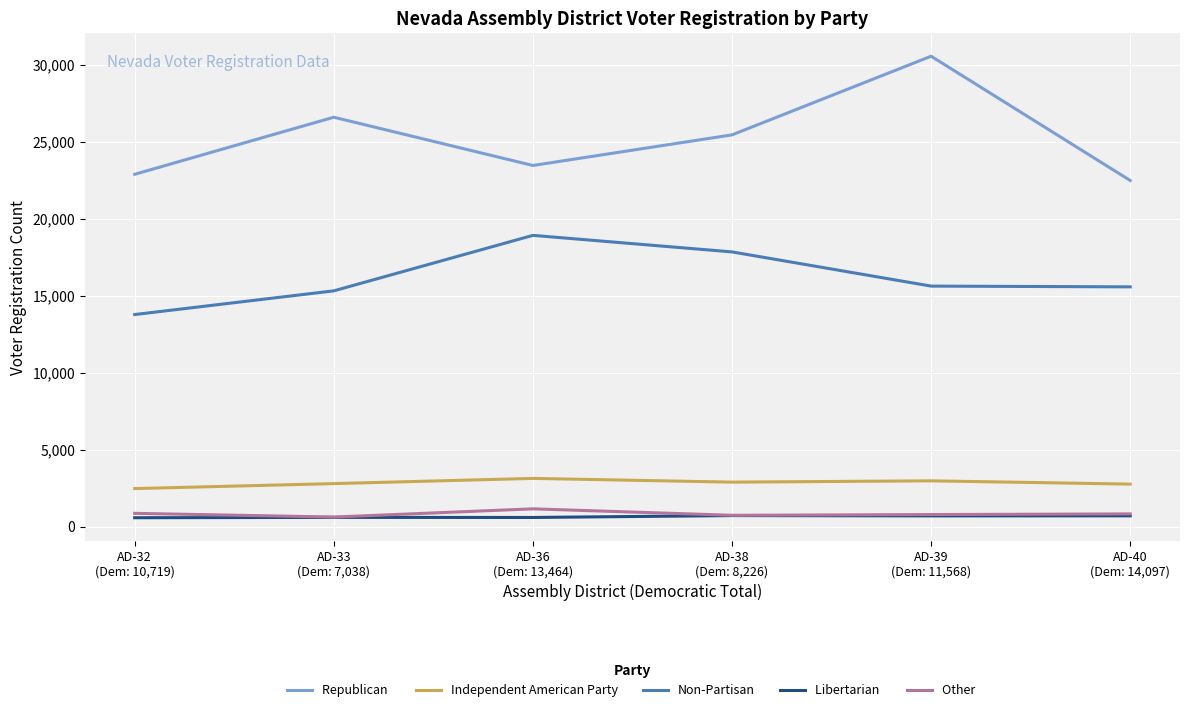

What is the greatest value displayed?

30576